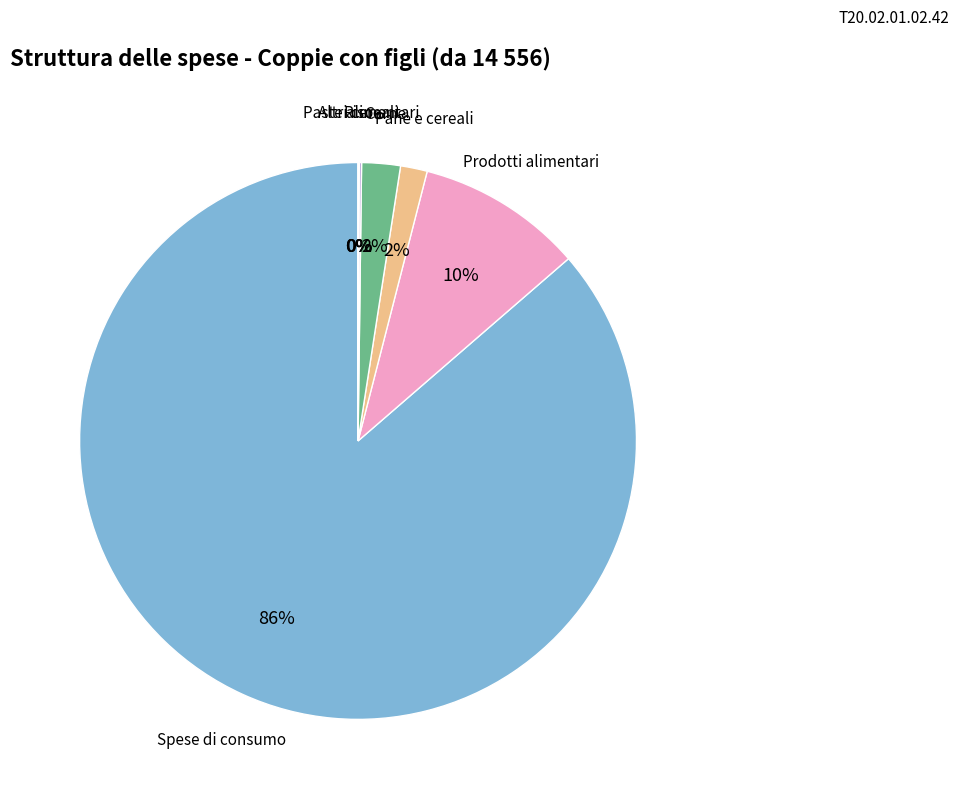

To the nearest percent, what is the difference between the largest and smallest slice percentages?

86%